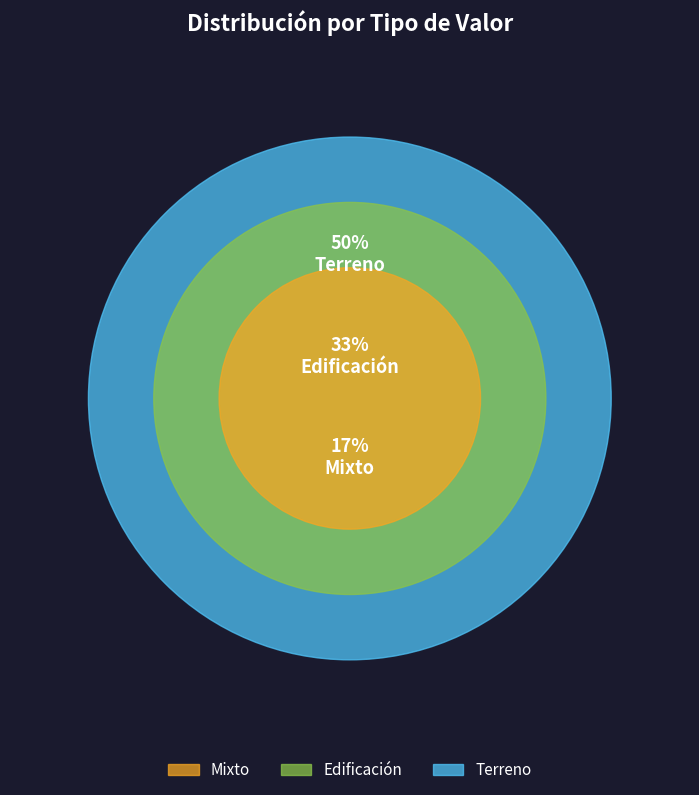

Is it true that Terreno is 56% of the pie?

False